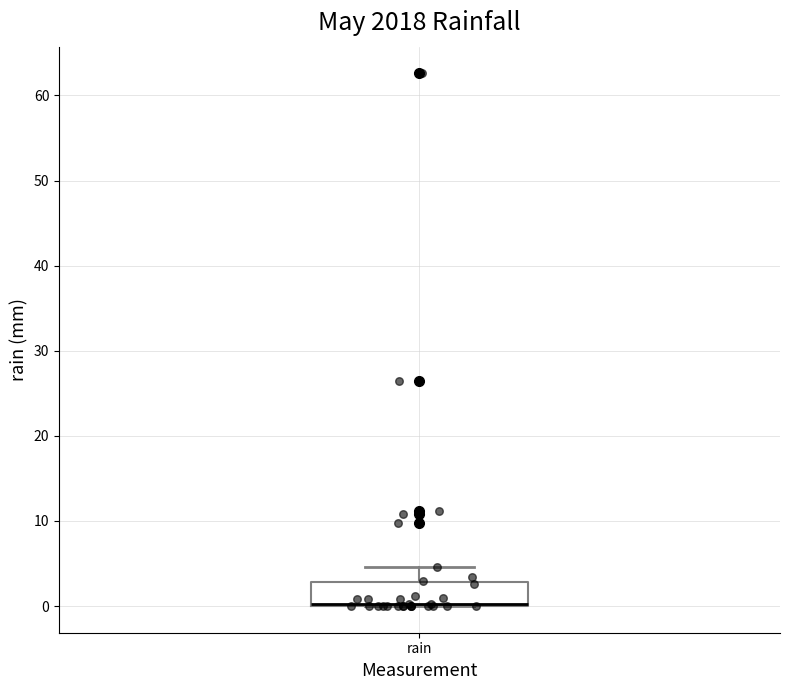

Read this box plot against the y-axis: the position of the median line, the range covered by the box, and the ends of both whiskers. The values are not printed on the chart, so give them approximately, as read against the axis.

median 0 (drawn on the box's lower edge), box 0 to 3, whiskers 0 to 5